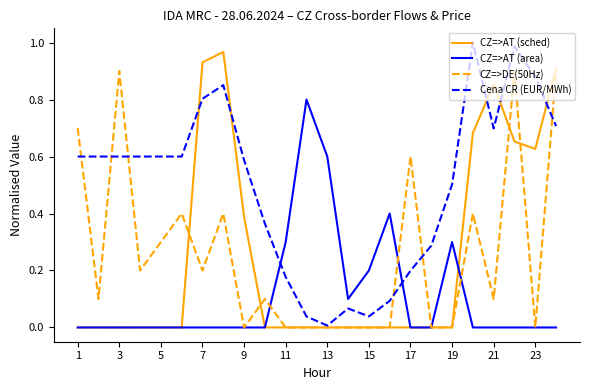

True or false: CZ=>AT (sched) and CZ=>AT (area) intersect in this chart.

True